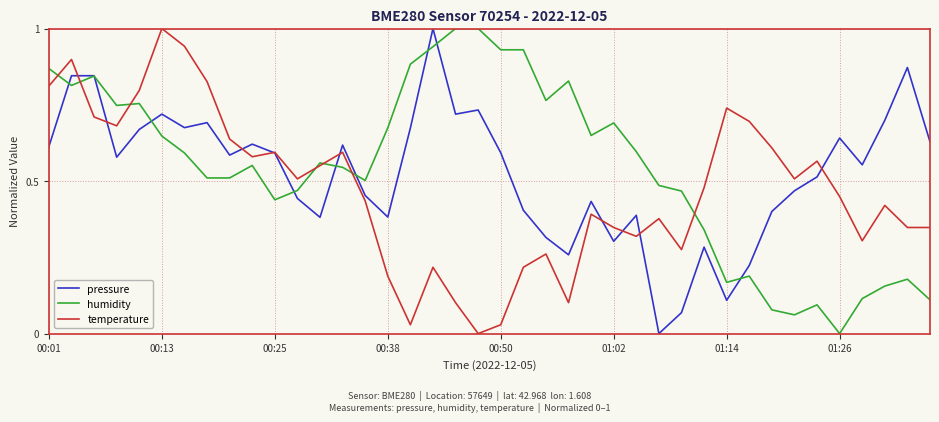

What is the greatest value displayed?

1.0